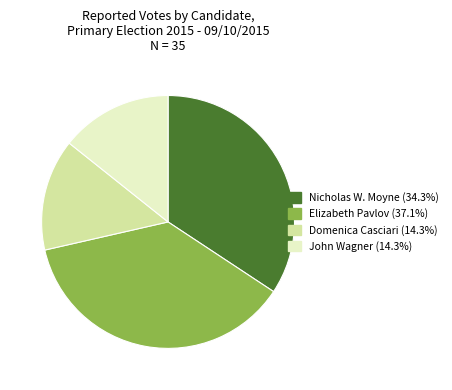

How many slices are in this pie chart?

4